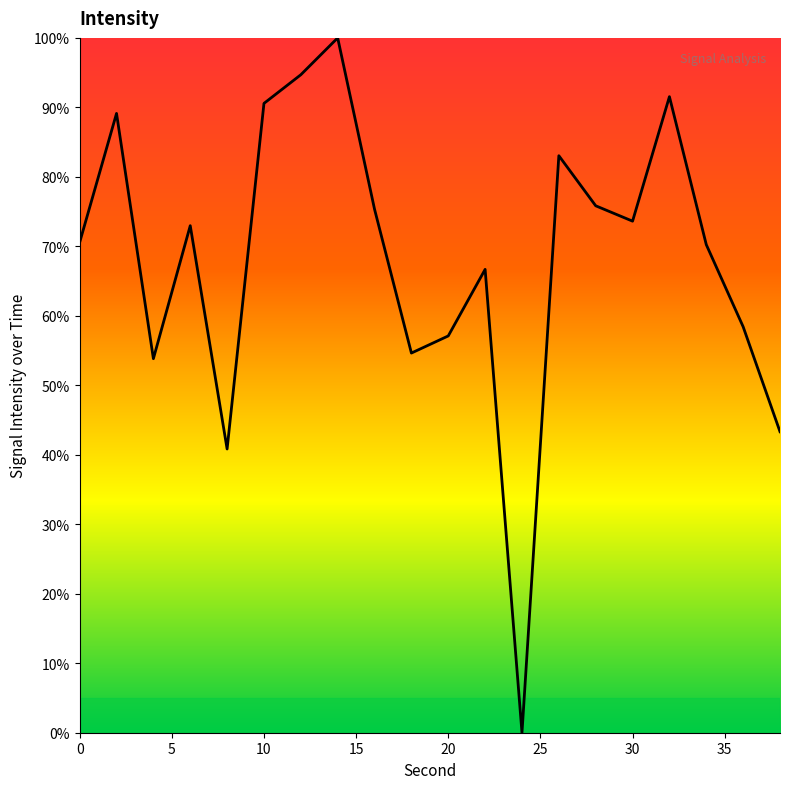

What is the greatest value displayed?

100.0